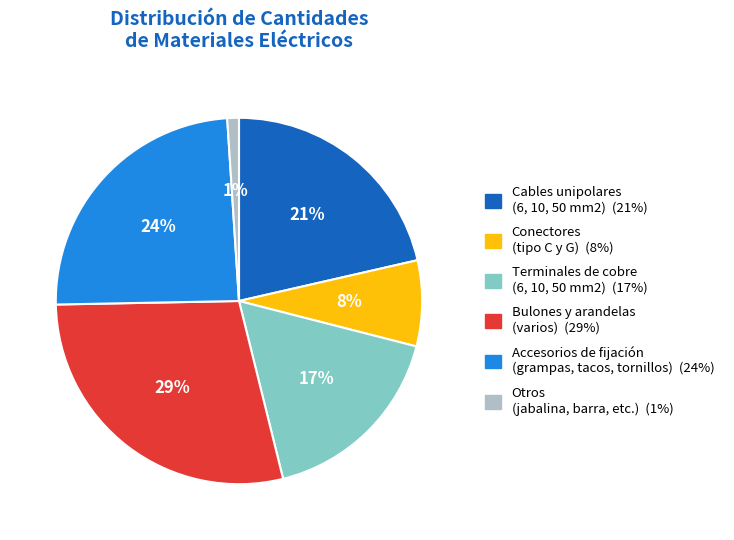

Is there a majority slice in this chart?

No